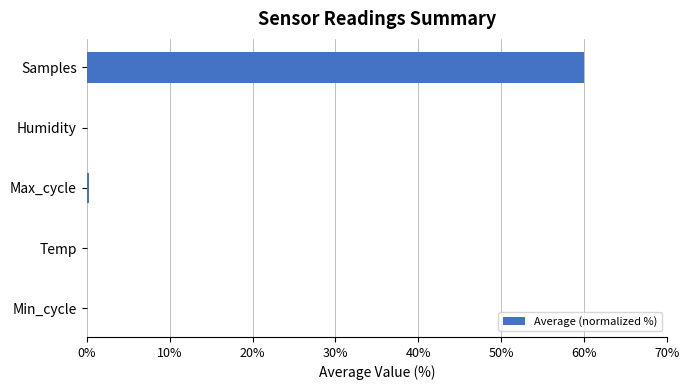

Between Samples and Max_cycle, which is larger?

Samples